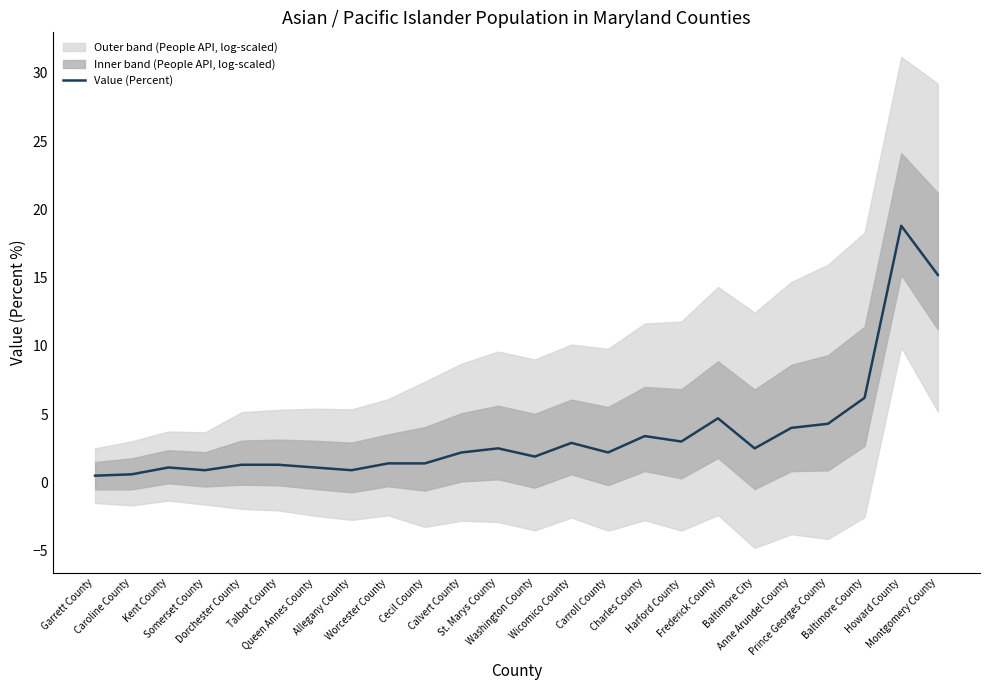

What is the label of the 19th point from the left?

Baltimore City